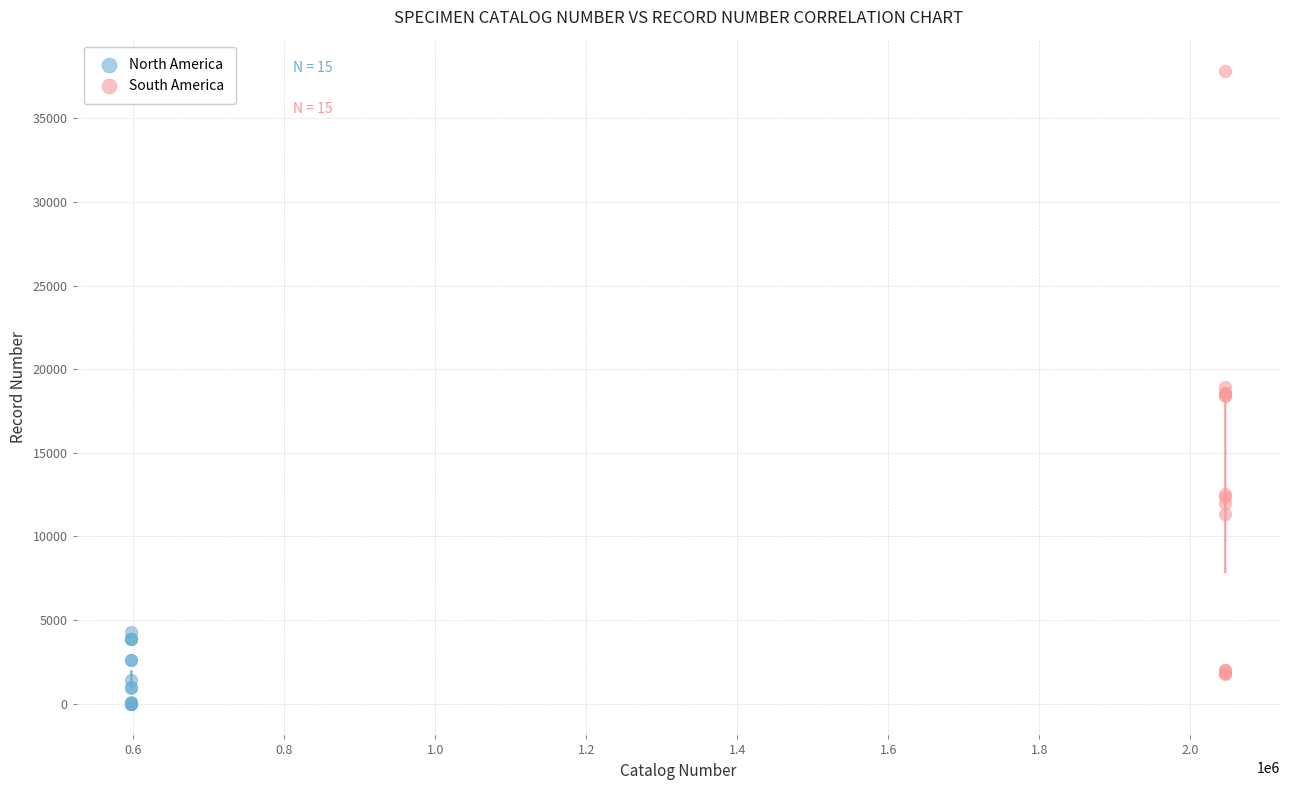

What are all the series names shown in the legend?

North America, South America